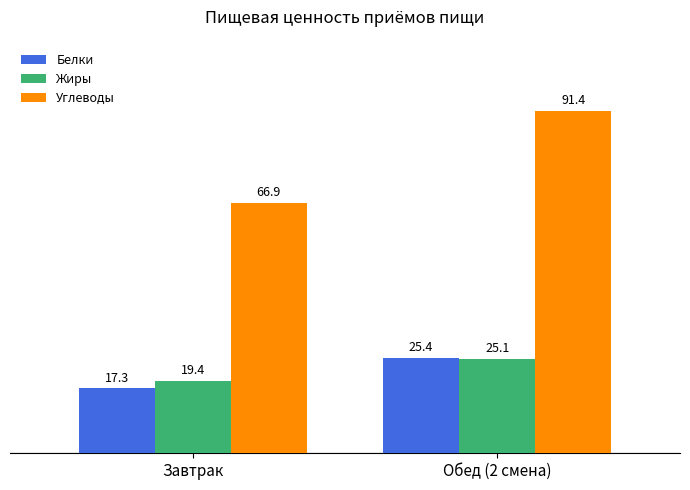

What is the sum of all Углеводы values?

158.3